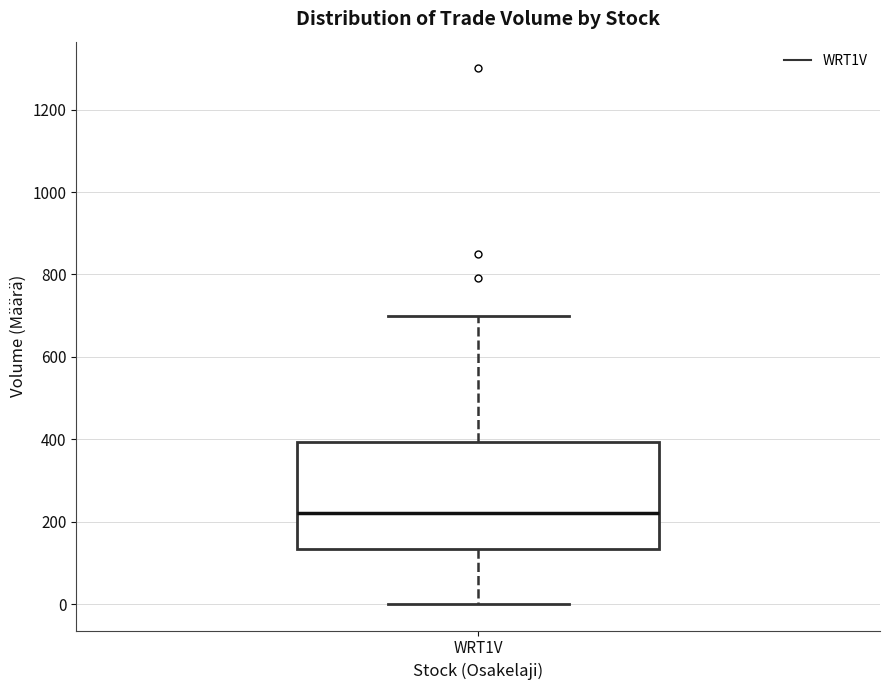

Read this box plot against the y-axis: the position of the median line, the range covered by the box, and the ends of both whiskers. The values are not printed on the chart, so give them approximately, as read against the axis.

median 220, box 140 to 400, whiskers 0 to 700